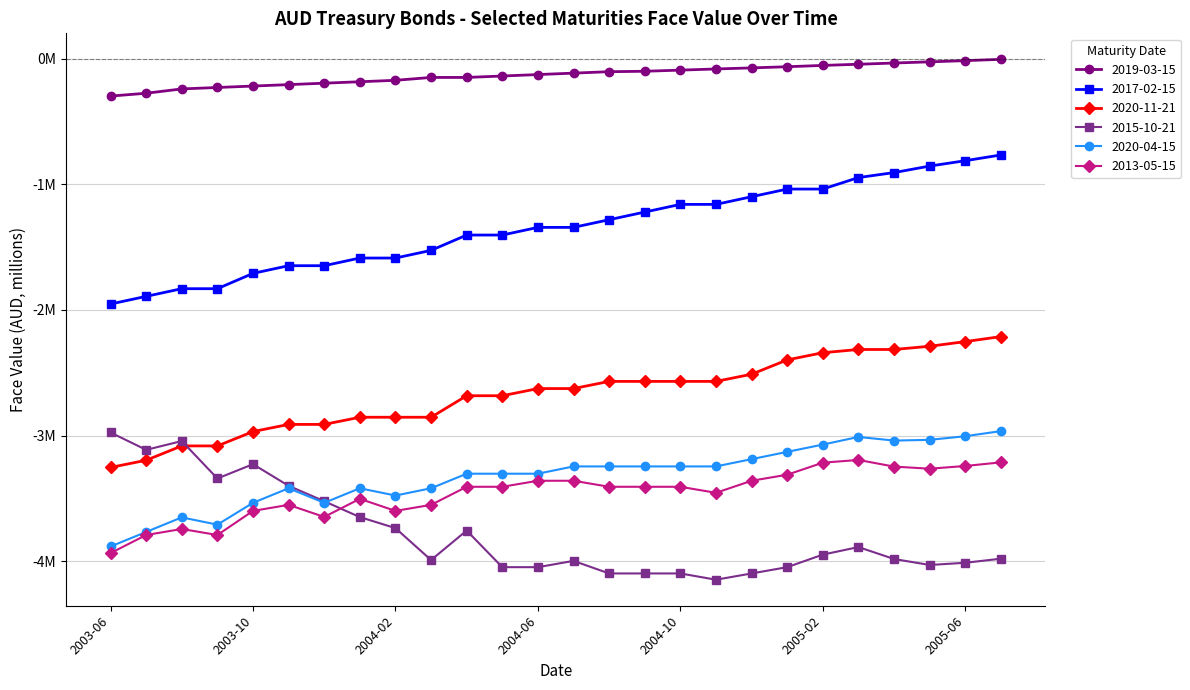

What is the minimum value for 2020-11-21?

-3.3